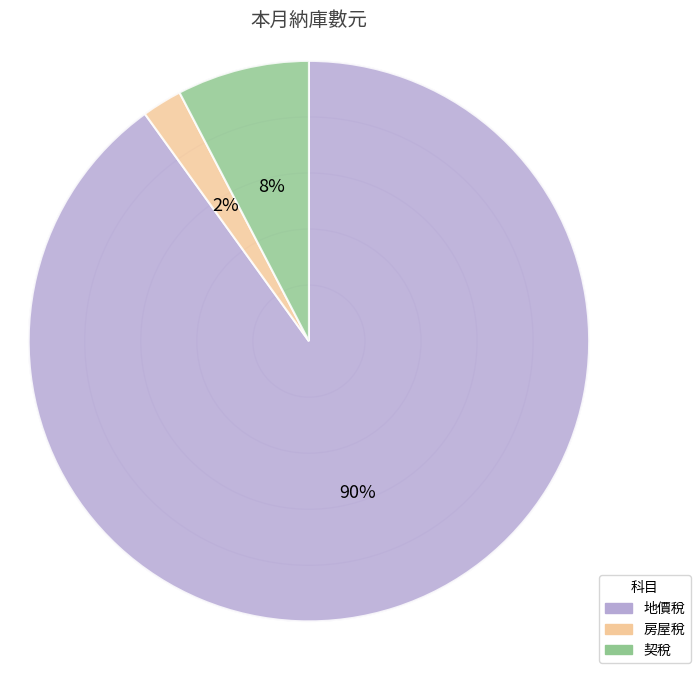

Is 地價稅 the majority of the pie?

Yes